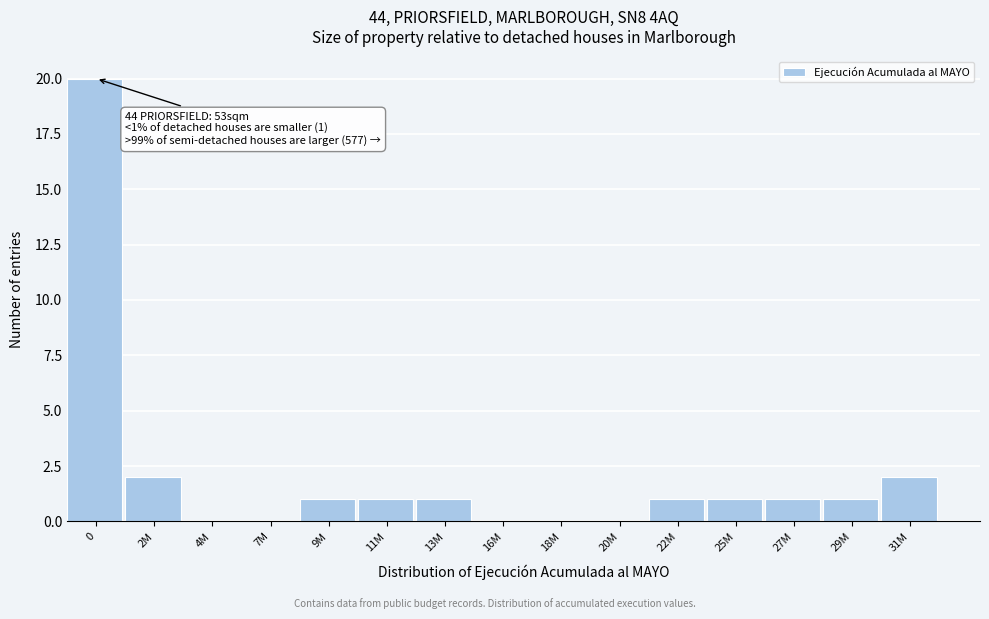

Reading left to right, extract all data points from this chart.

0=20	2M=2	4M=0	7M=0	9M=1	11M=1	13M=1	16M=0	18M=0	20M=0	22M=1	25M=1	27M=1	29M=1	31M=2